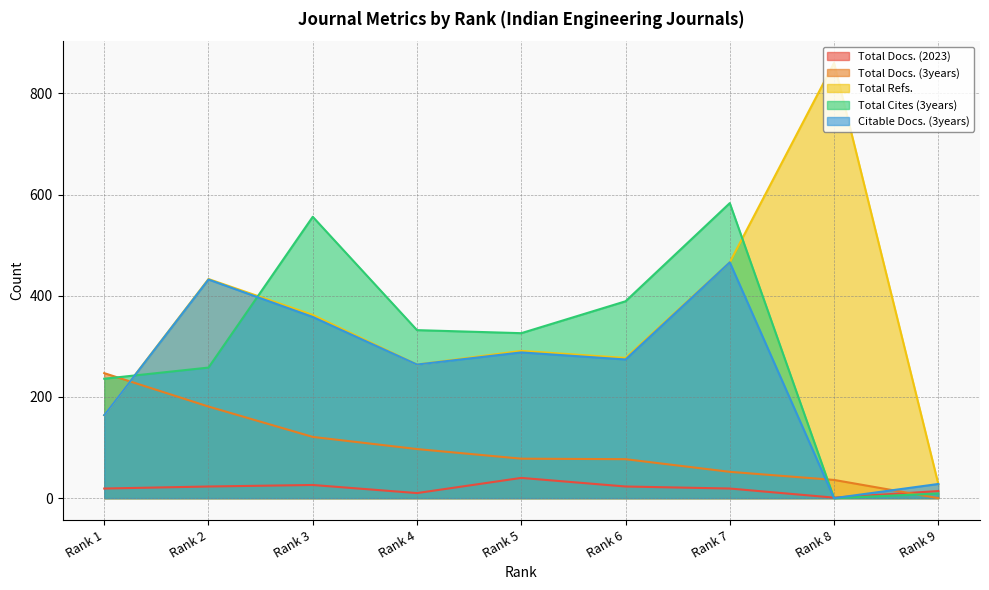

Rank the series by their maximum value, from lowest to highest.

Total Docs. (2023), Total Docs. (3years), Citable Docs. (3years), Total Cites (3years), Total Refs.